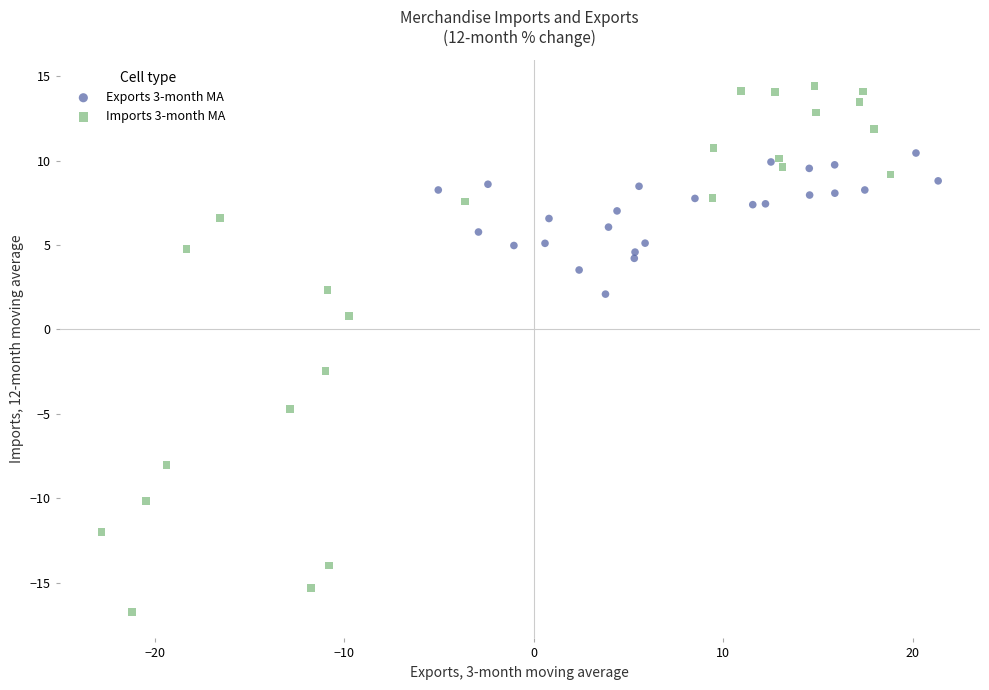

Which series contains the lowest Y value?

Imports 3-month MA